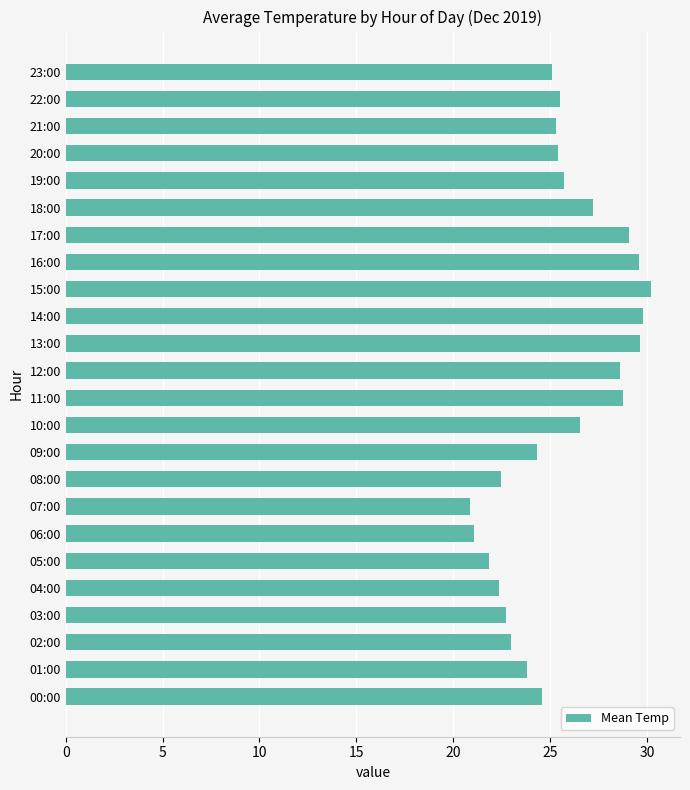

What is the ratio of the value at 21:00 to the value at 20:00?

1.0